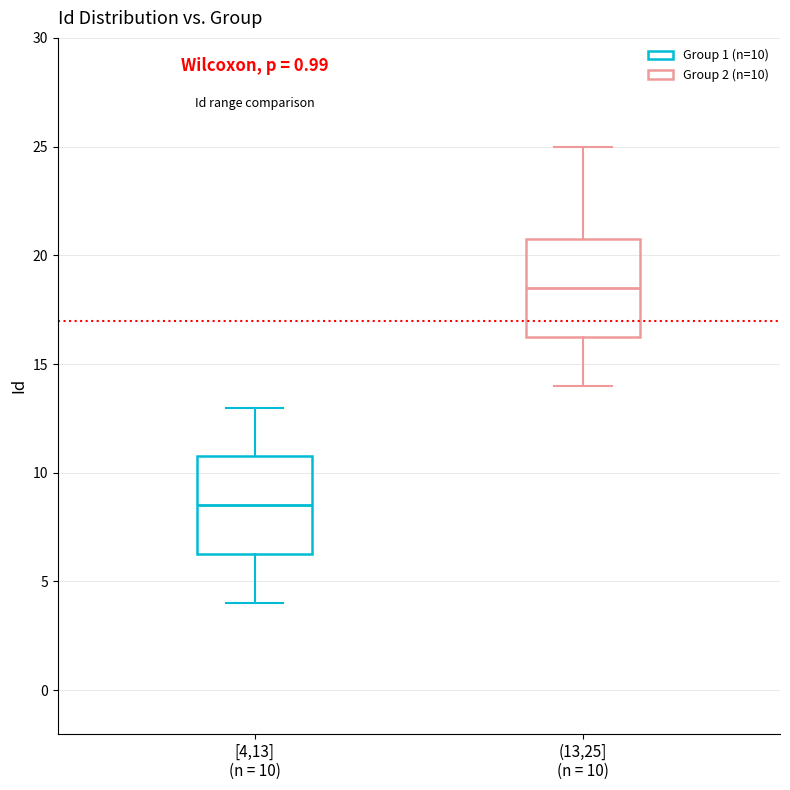

Where does the lower whisker of the box for [4,13] (n = 10) end on the y-axis? The values are not printed on the chart, so give them approximately, as read against the axis.

4.0